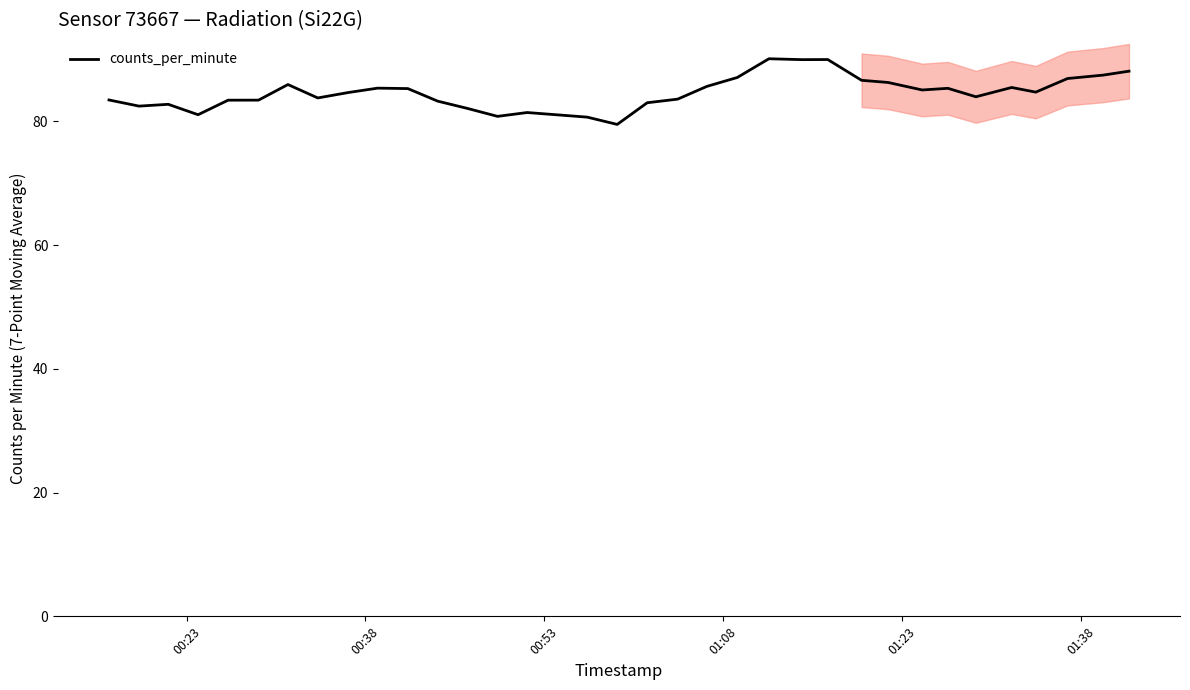

Reading left to right, list all the values displayed in this chart.

83.5	82.5	82.8	81.1	83.4	83.4	86.0	83.8	84.7	85.4	85.3	83.3	82.1	80.8	81.4	80.7	79.5	83.0	83.6	85.7	87.1	90.1	90.0	90.0	86.6	86.3	85.1	85.3	84.0	85.5	84.7	86.9	87.5	88.1